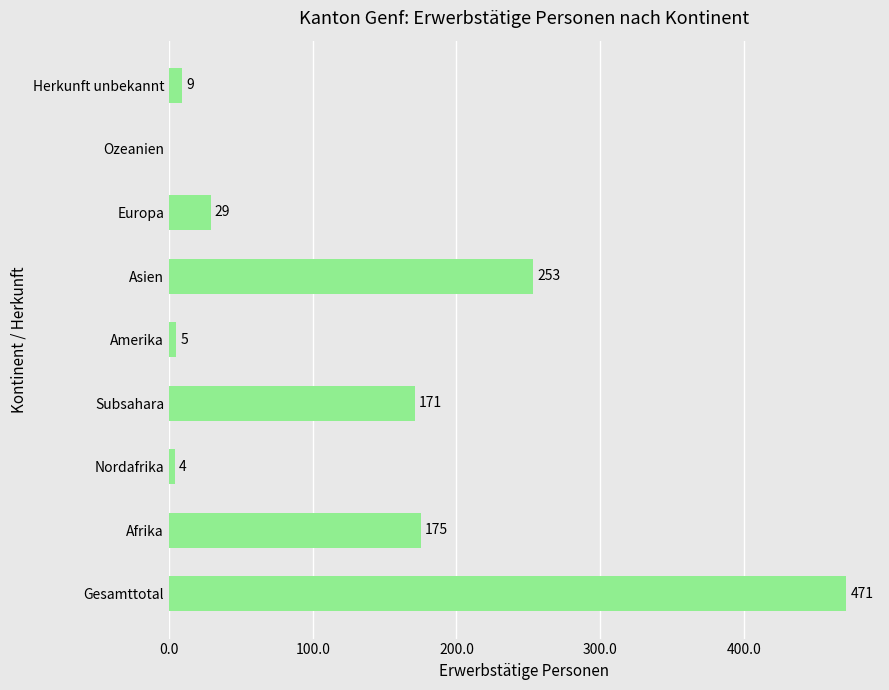

How many categories are shown in the chart?

9